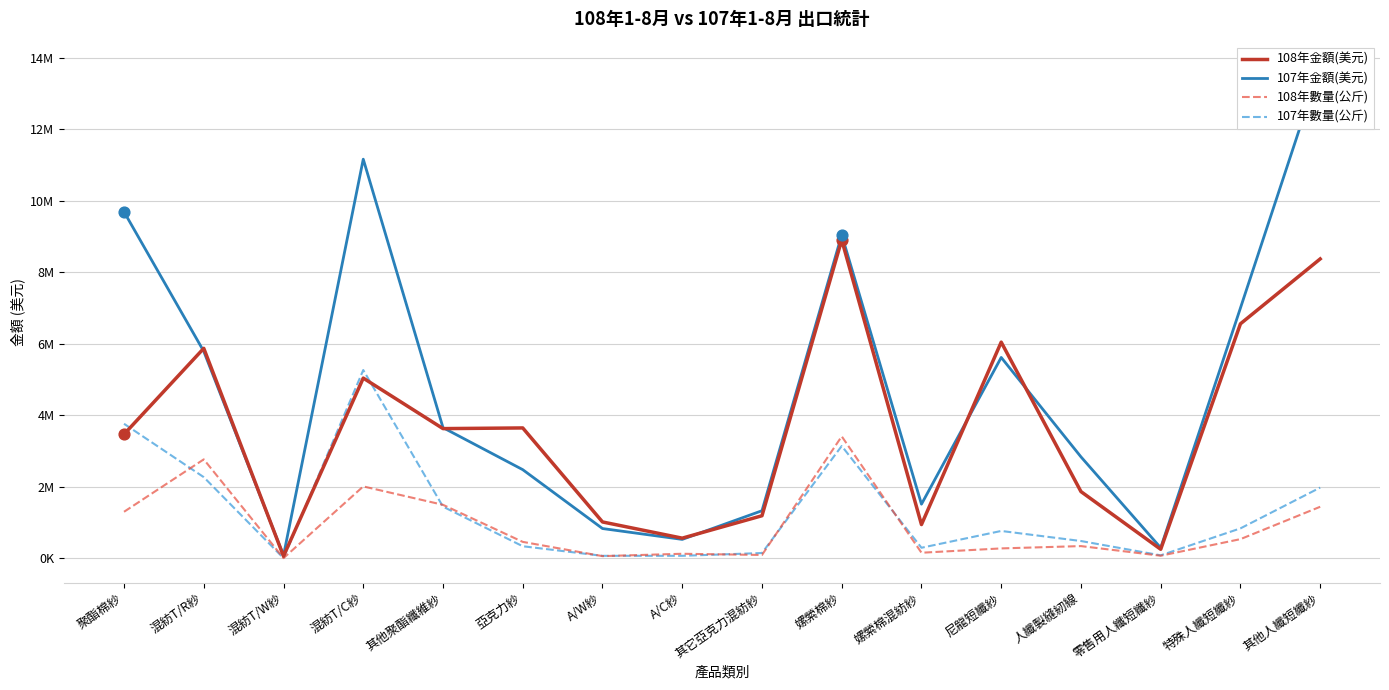

Is the value of 108年金額(美元) at 尼龍短纖紗 greater than the value of 107年金額(美元) at 人纖製縫紉線?

Yes